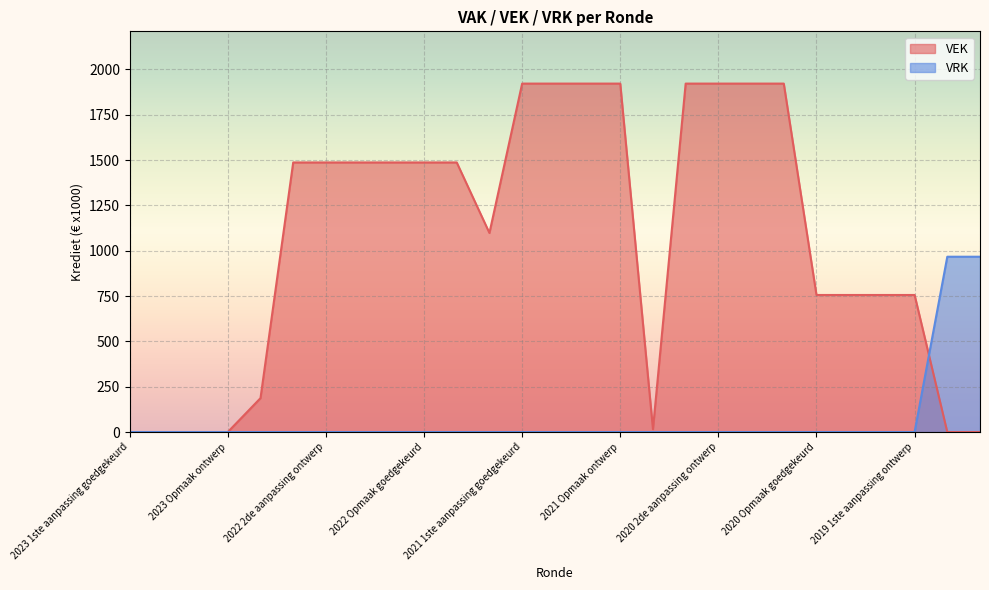

At which category does the chart reach its peak across all series?

2021 1ste aanpassing goedgekeurd